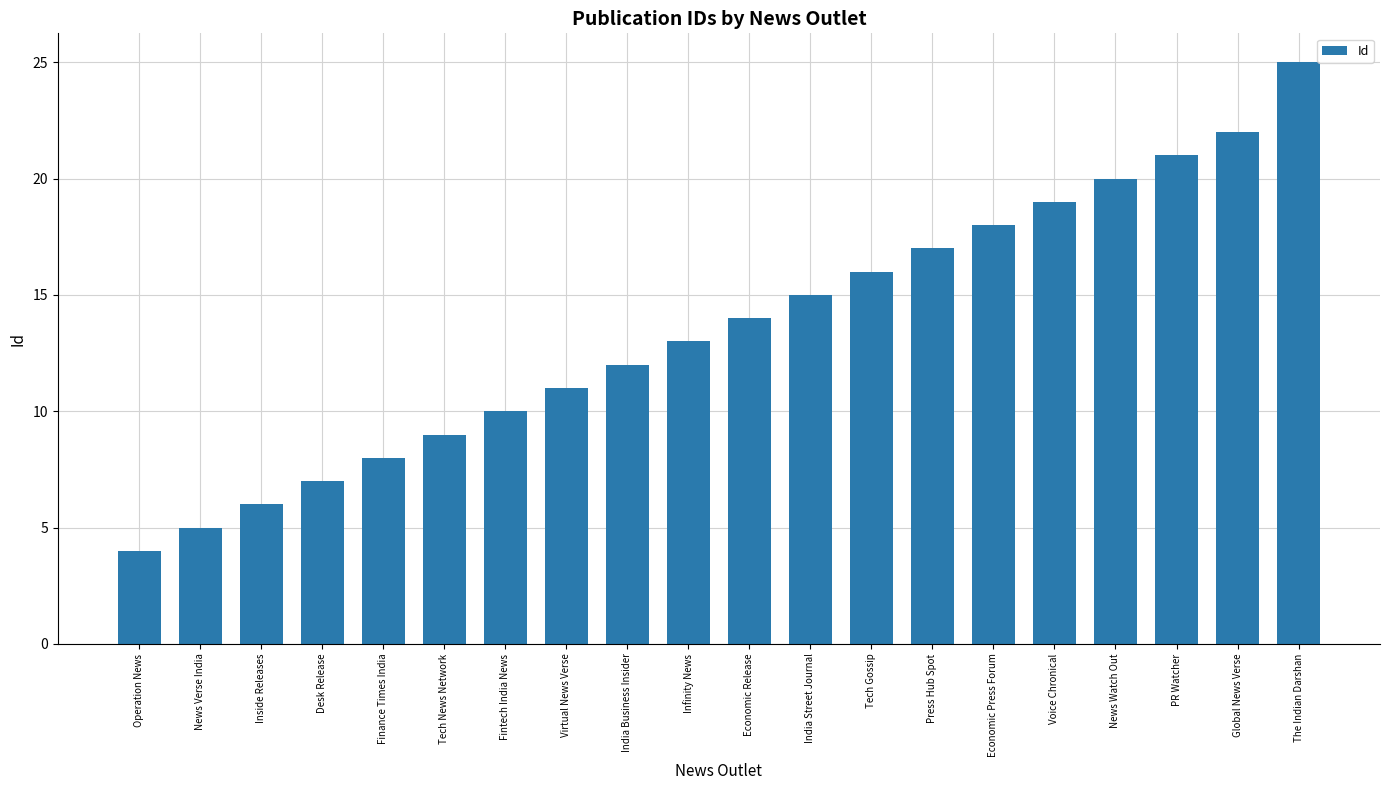

At which category does the chart reach its peak across all series?

The Indian Darshan